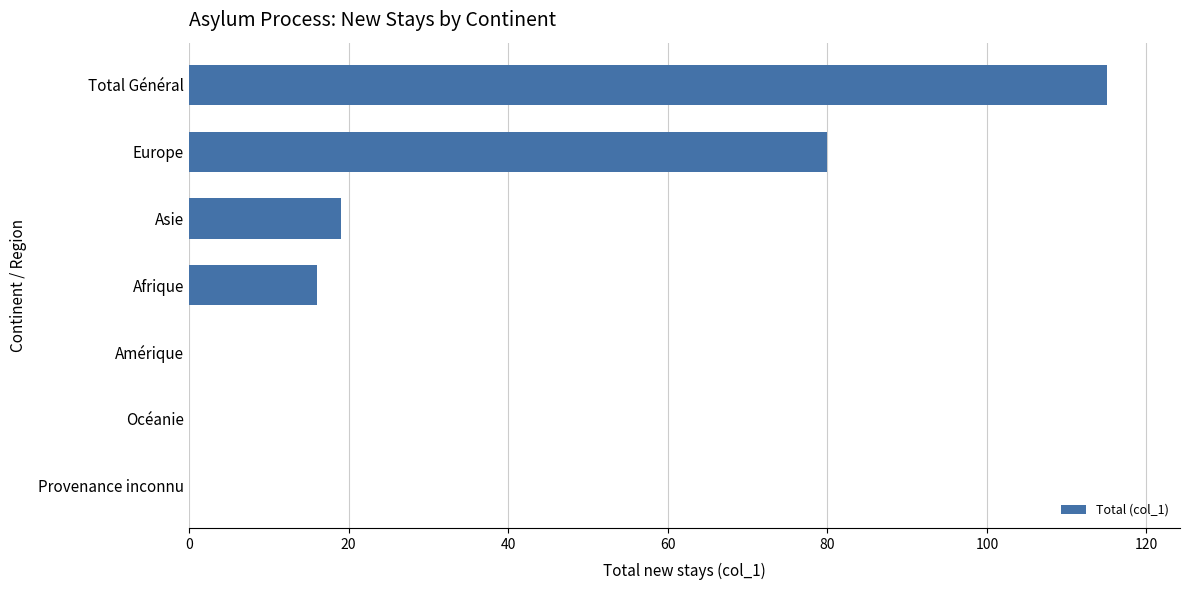

At which label is the value closest to 57?

Europe